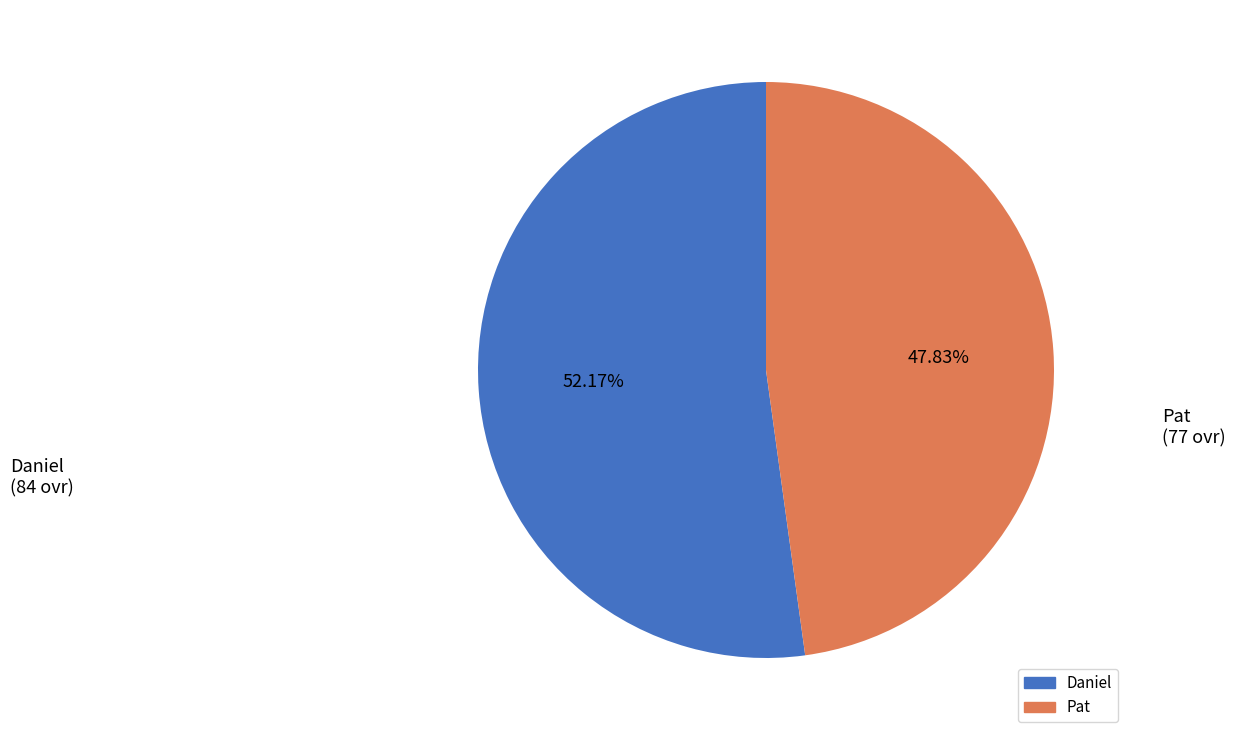

To the nearest percent, what is the difference between the largest and smallest slice percentages?

4%